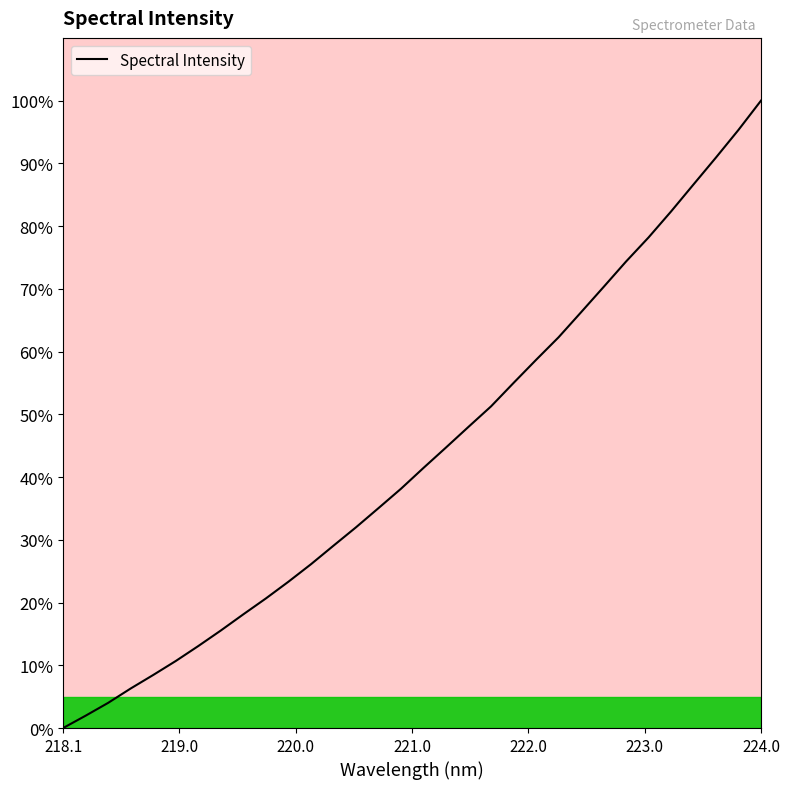

Reading right to left, list all the values displayed in this chart.

100.0	95.3	90.9	86.6	82.3	78.2	74.4	70.3	66.3	62.3	58.7	55.0	51.3	48.0	44.7	41.5	38.1	35.1	32.0	29.1	26.1	23.3	20.7	18.1	15.5	13.1	10.7	8.5	6.3	4.0	2.0	0.0